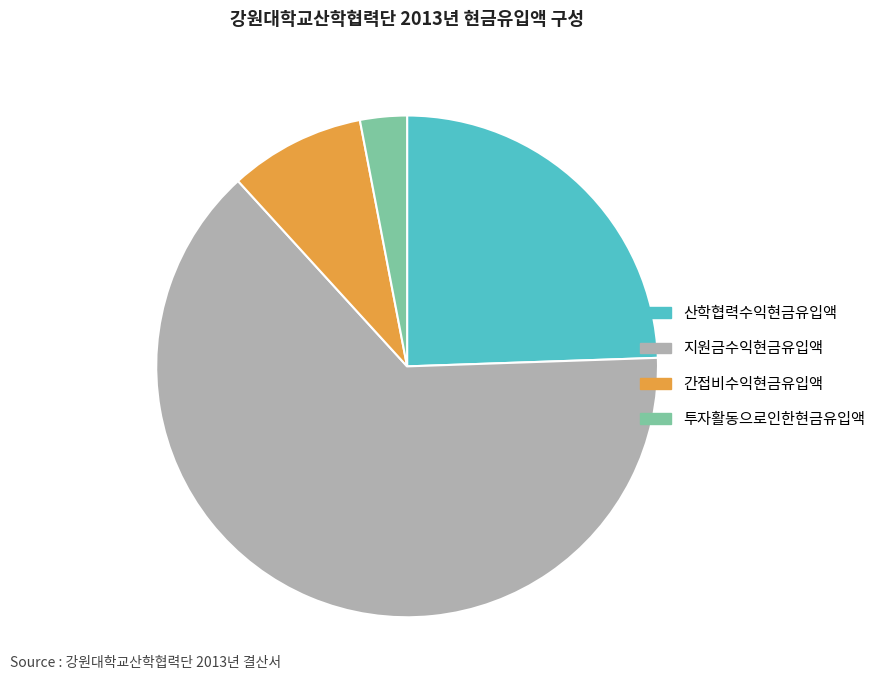

Between 지원금수익현금유입액 and 산학협력수익현금유입액, which is larger?

지원금수익현금유입액